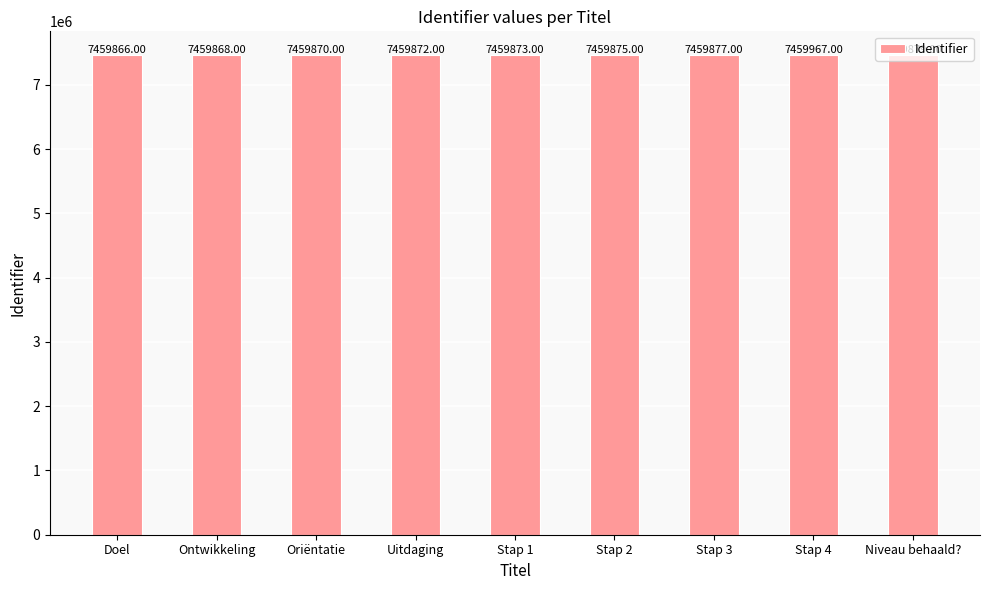

List the labels in order of value, smallest first.

Doel, Ontwikkeling, Oriëntatie, Uitdaging, Stap 1, Stap 2, Stap 3, Niveau behaald?, Stap 4